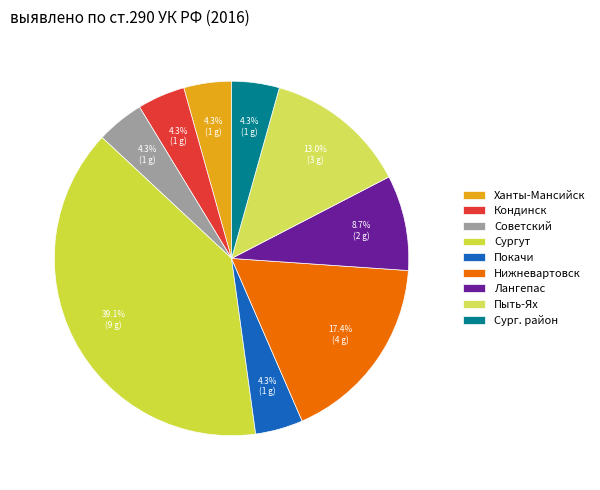

Count the number of slices in the pie.

9